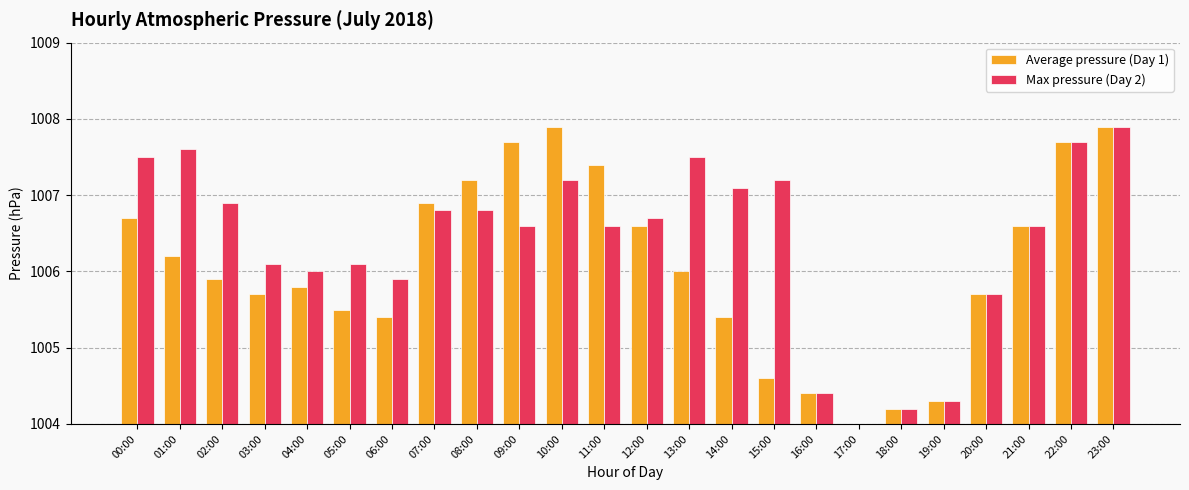

Are the bars horizontal?

No